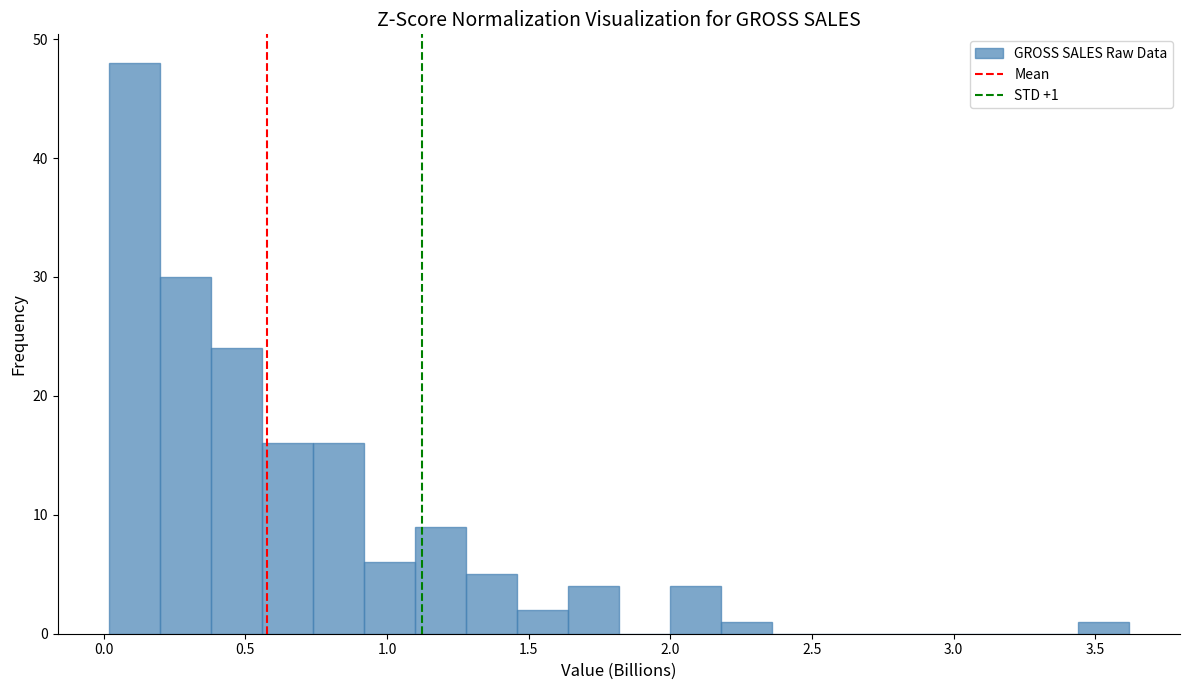

Around what value on the x-axis is the tallest bar? Give the approximate position of its centre, as read against the axis.

0.10